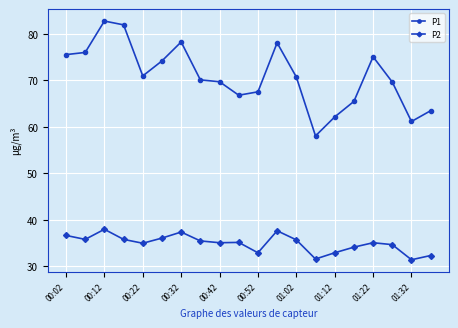

Count the number of categories in the chart.

20